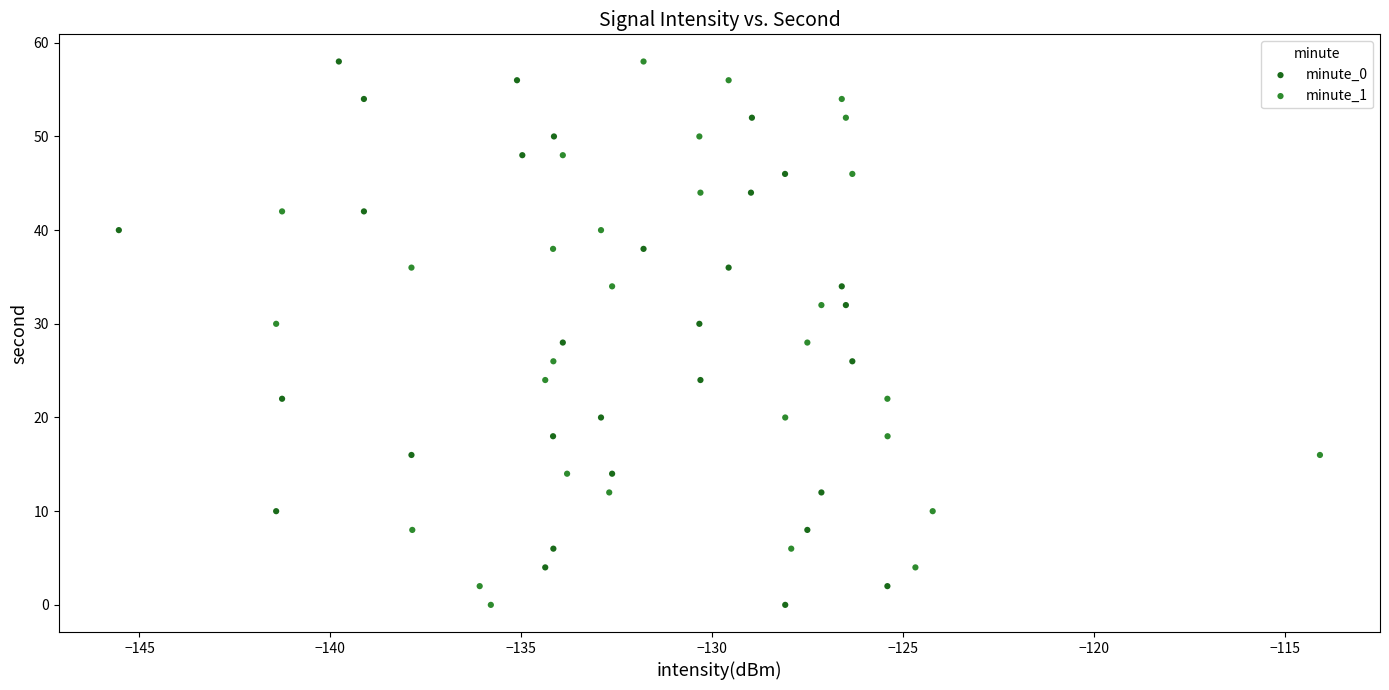

What are all the series names shown in the legend?

minute_0, minute_1